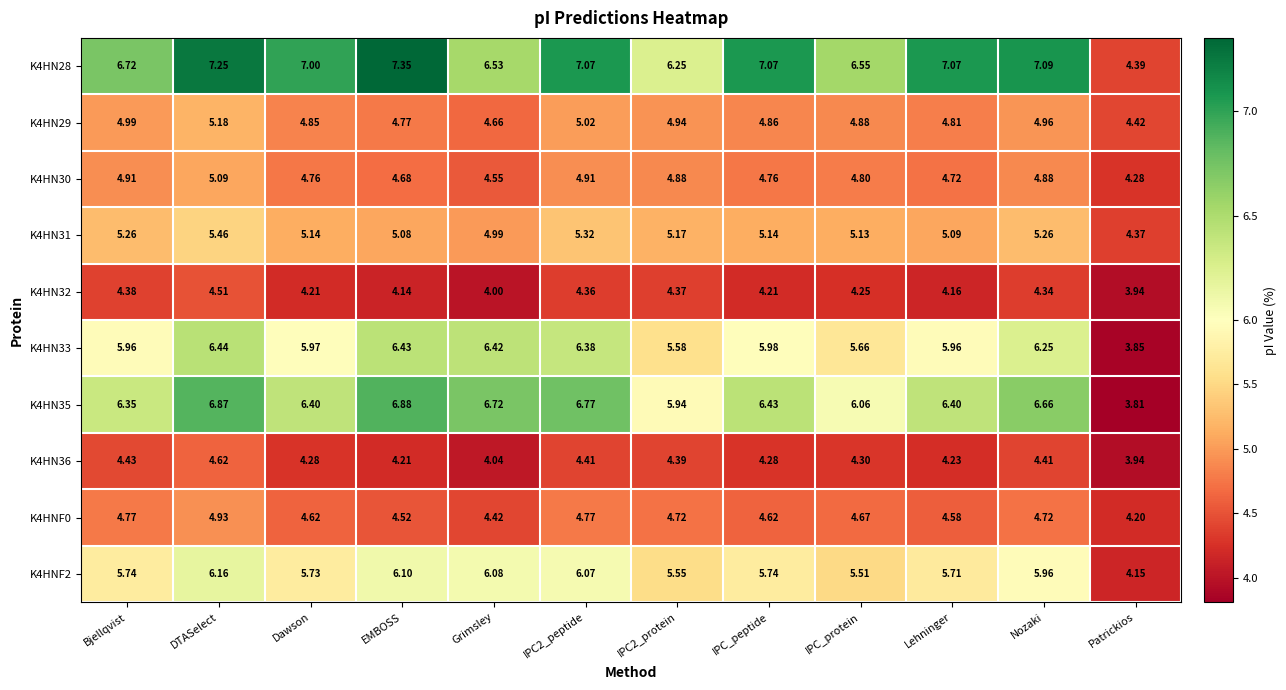

At which label does K4HN32 reach its minimum?

Patrickios